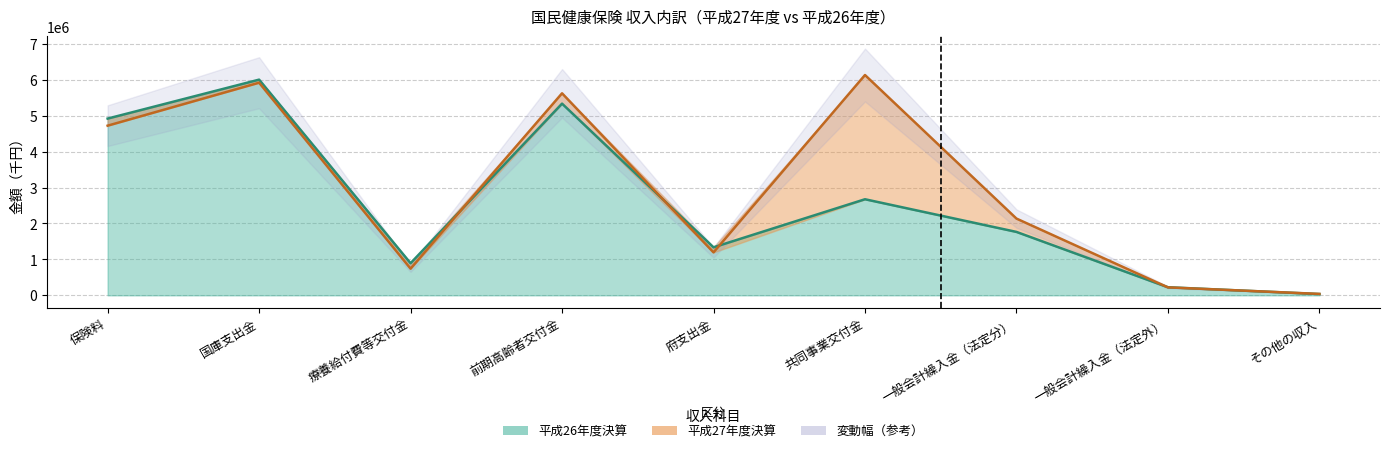

Rank the series by their maximum value, from highest to lowest.

平成27年度決算, 平成26年度決算